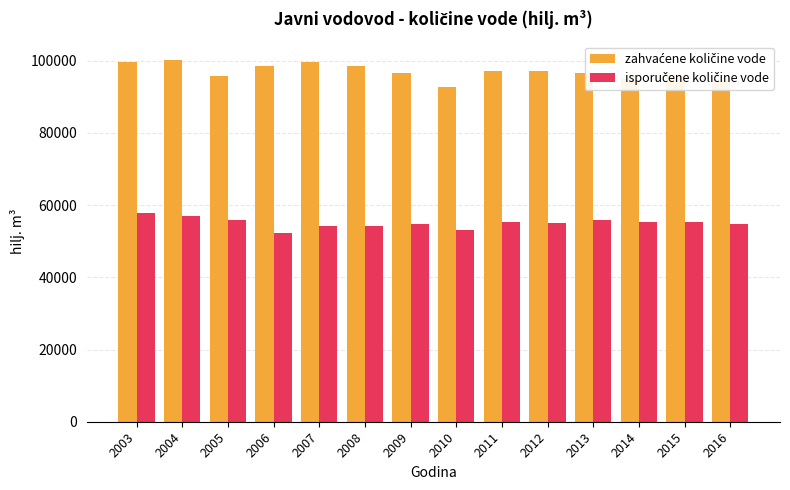

What is the greatest value displayed?

100285